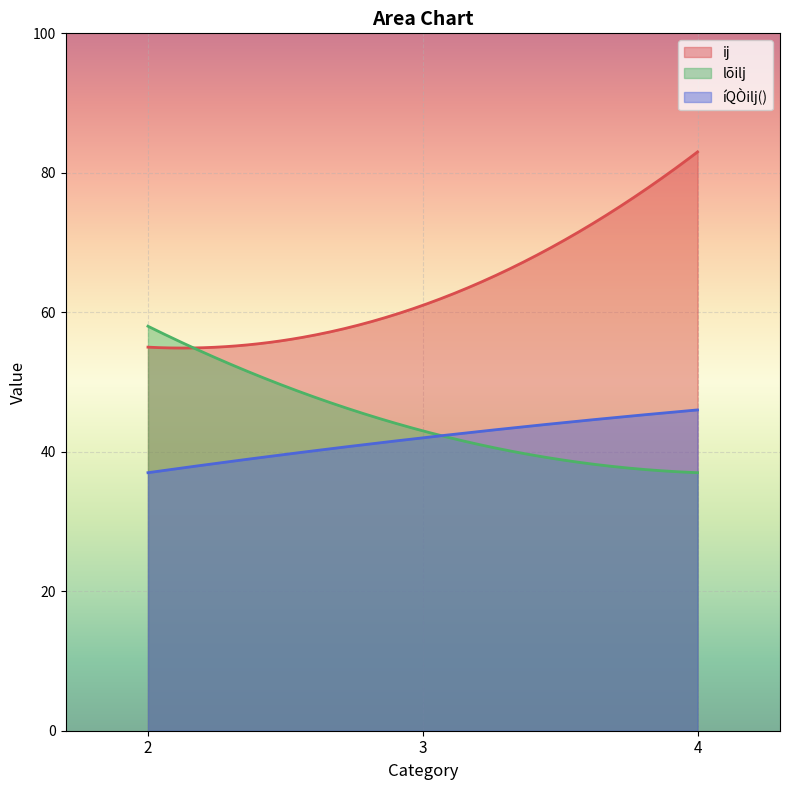

Rank the series by their average value, from lowest to highest.

íQÒilj(), lõilj, ij